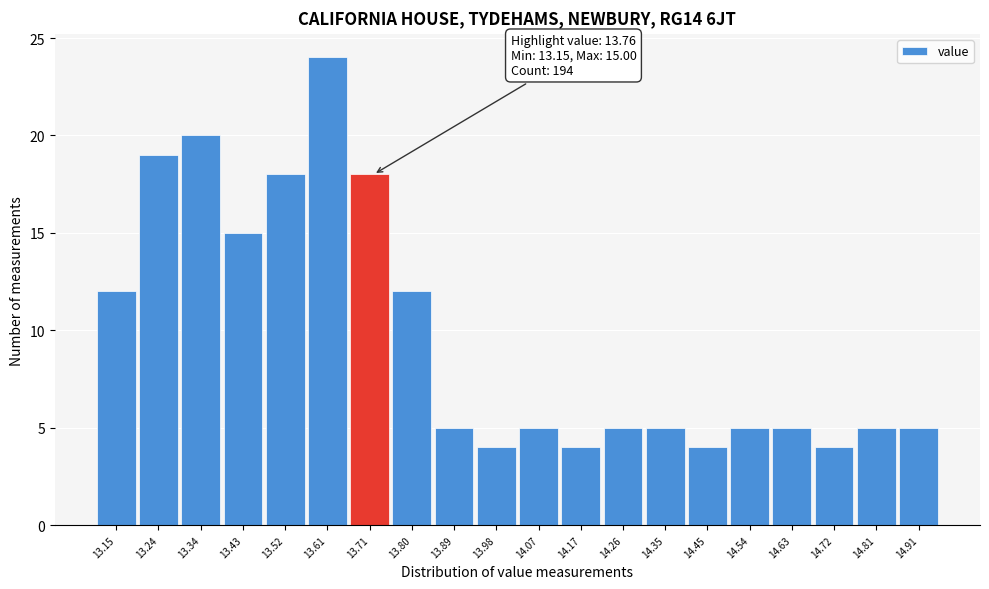

Reading right to left, what are all the values shown in this chart?

5	5	4	5	5	4	5	5	4	5	4	5	12	18	24	18	15	20	19	12